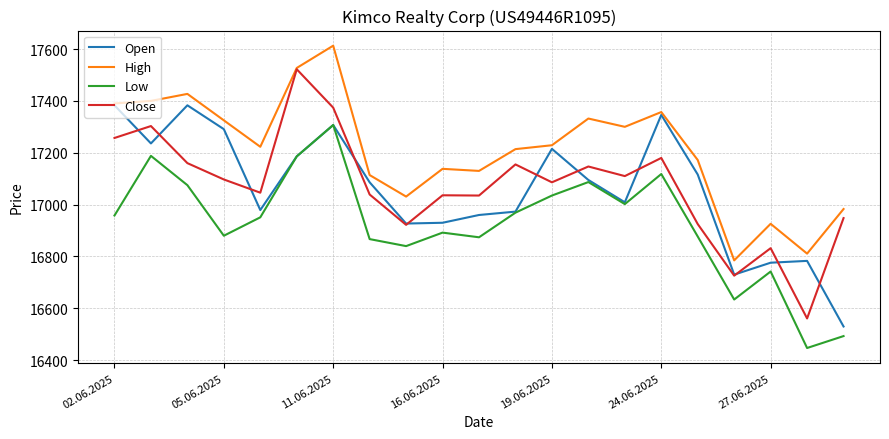

What is the smallest value displayed?

16447